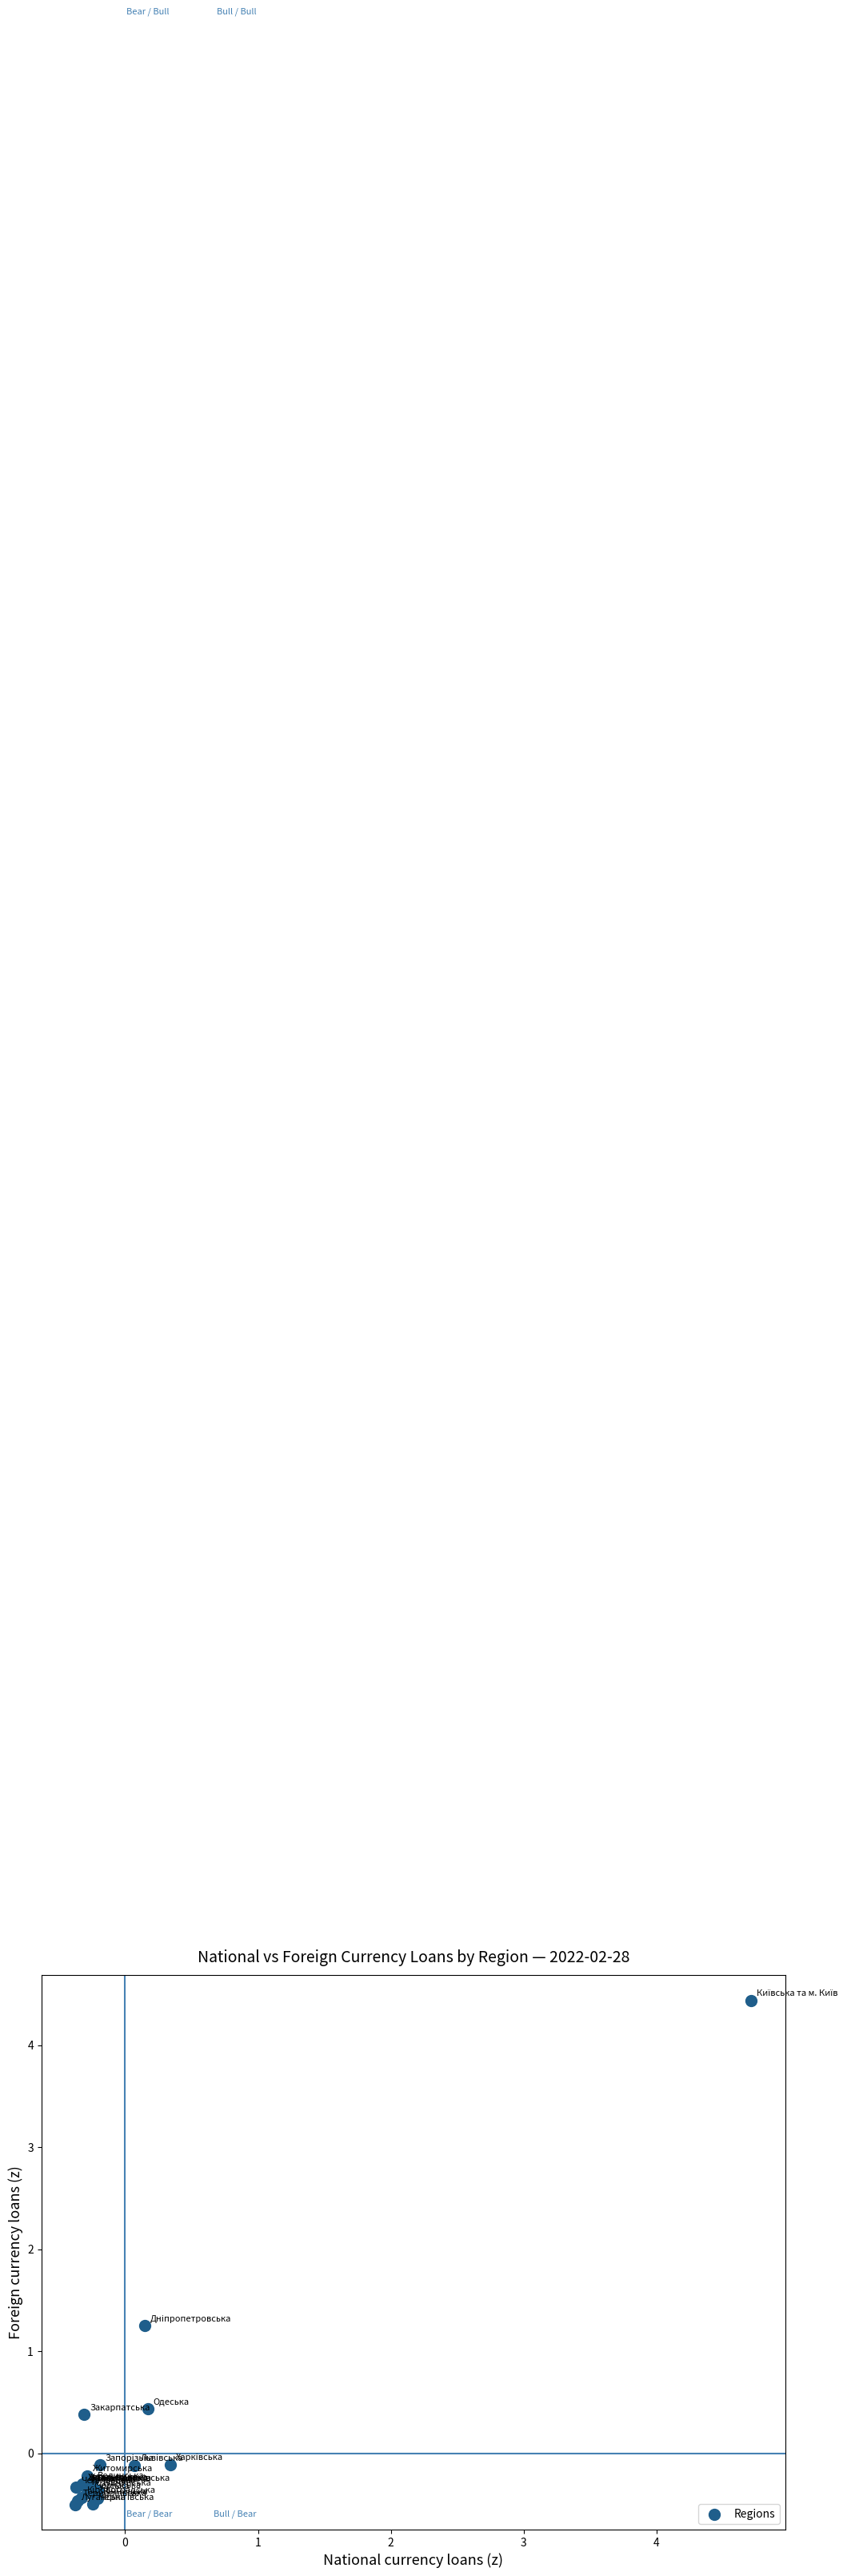

What Y value in the scatter plot is closest to 1?

1.3